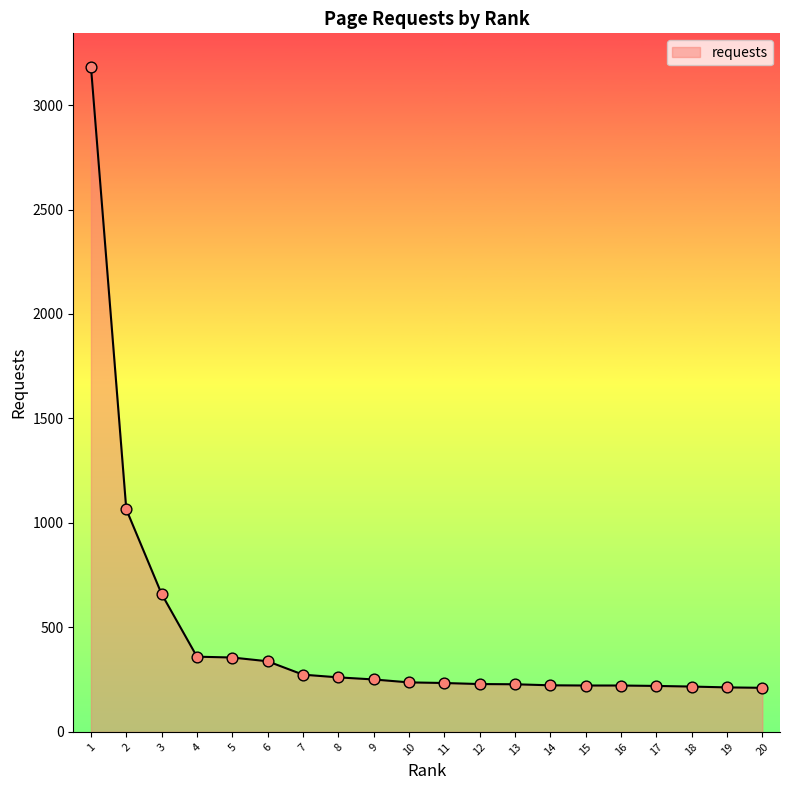

Approximately how many times larger is the value at 11 compared to 9?

0.9